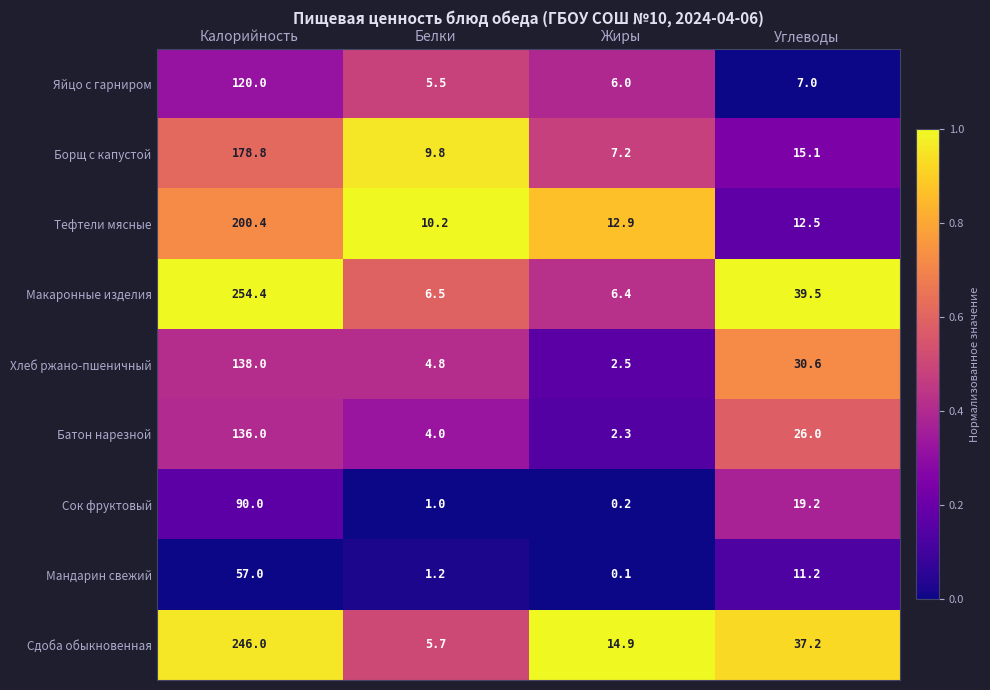

Which category has the lowest value across all series?

Жиры